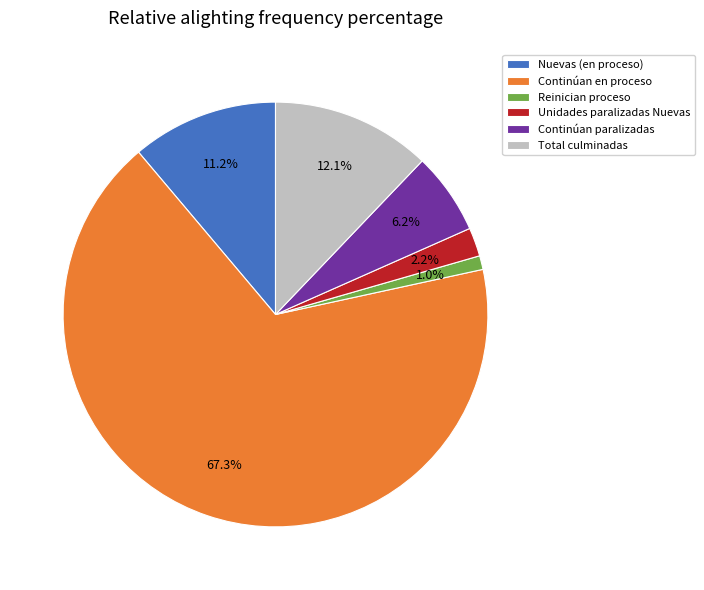

Approximately how many times larger is the value at Nuevas (en proceso) compared to Continúan paralizadas?

1.8